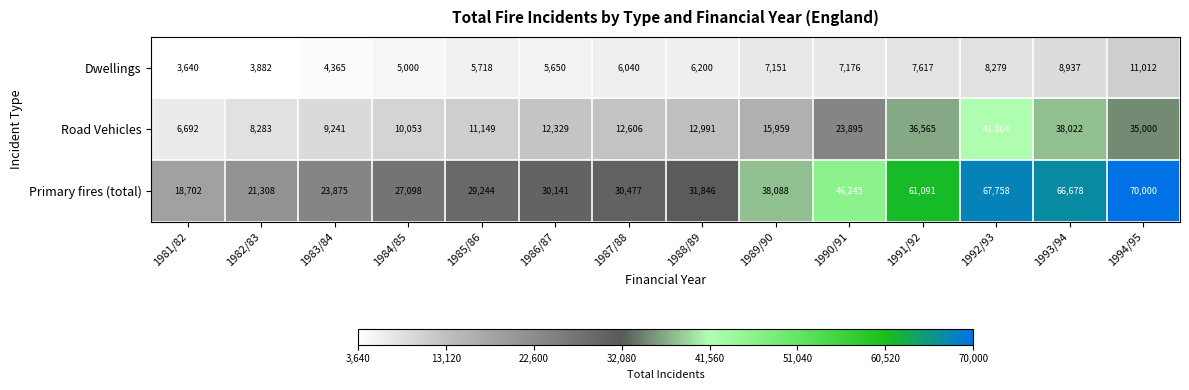

What is the average value of the Primary fires (total) series?

40182